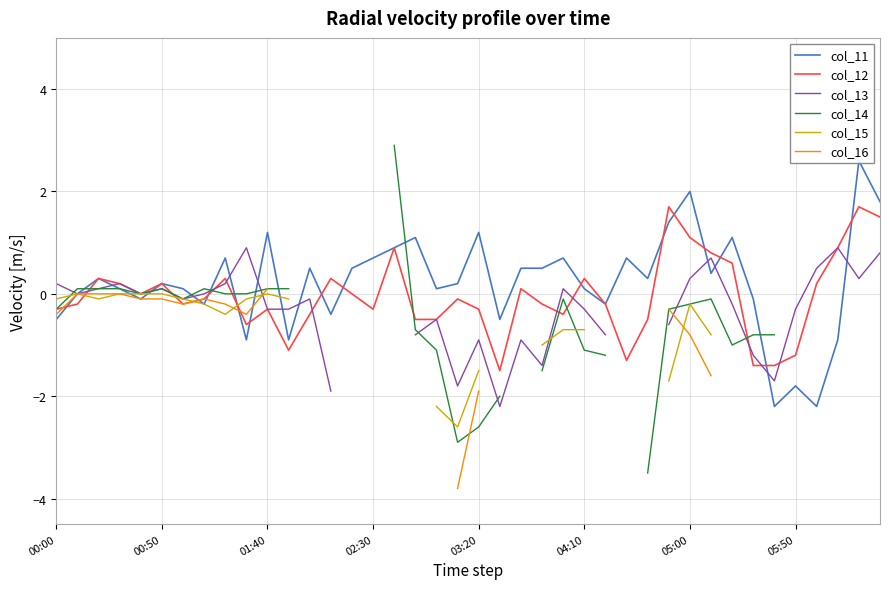

How many values in col_12 are below zero?

22